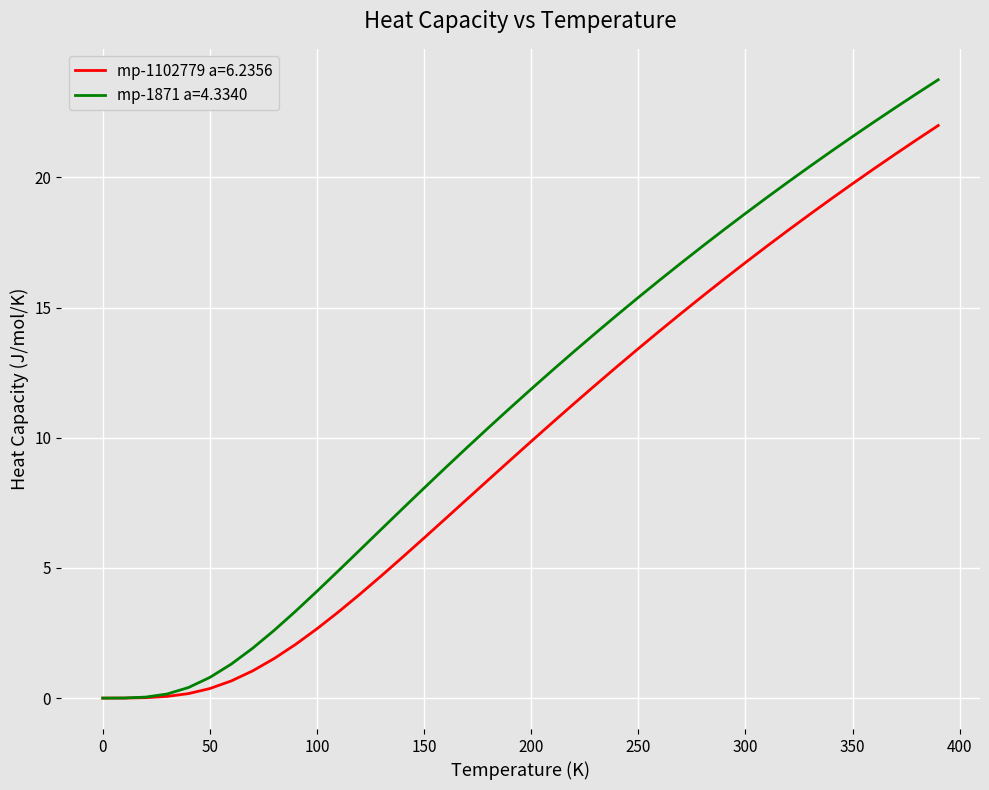

Which series has the largest total across all categories?

mp-1871 a=4.3340